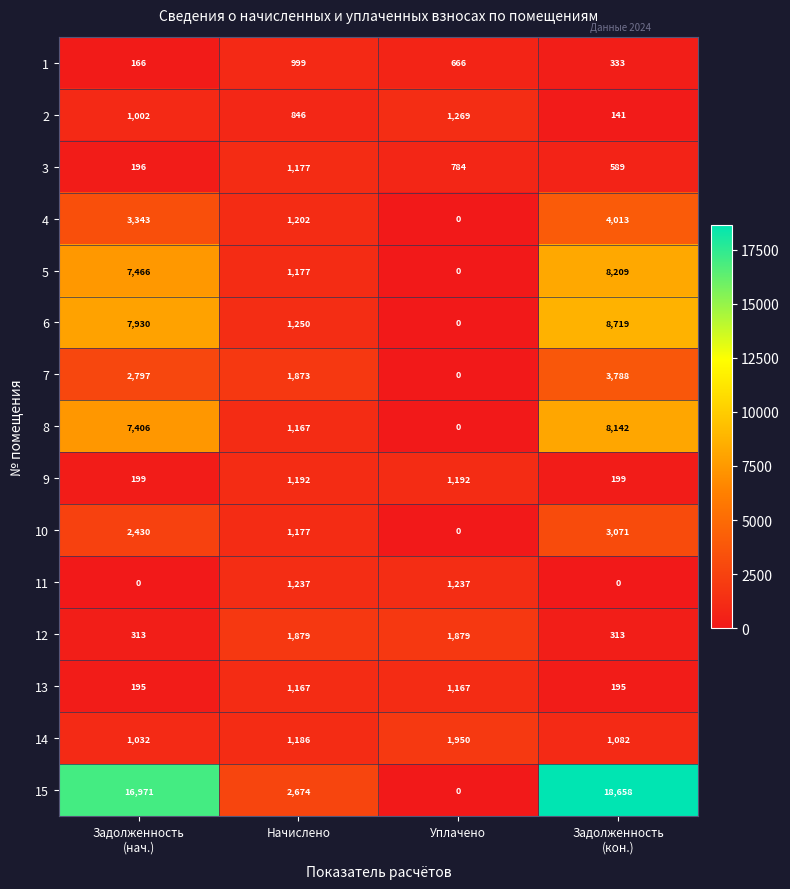

The value of 1 at Начислено is 1431. True or false?

False